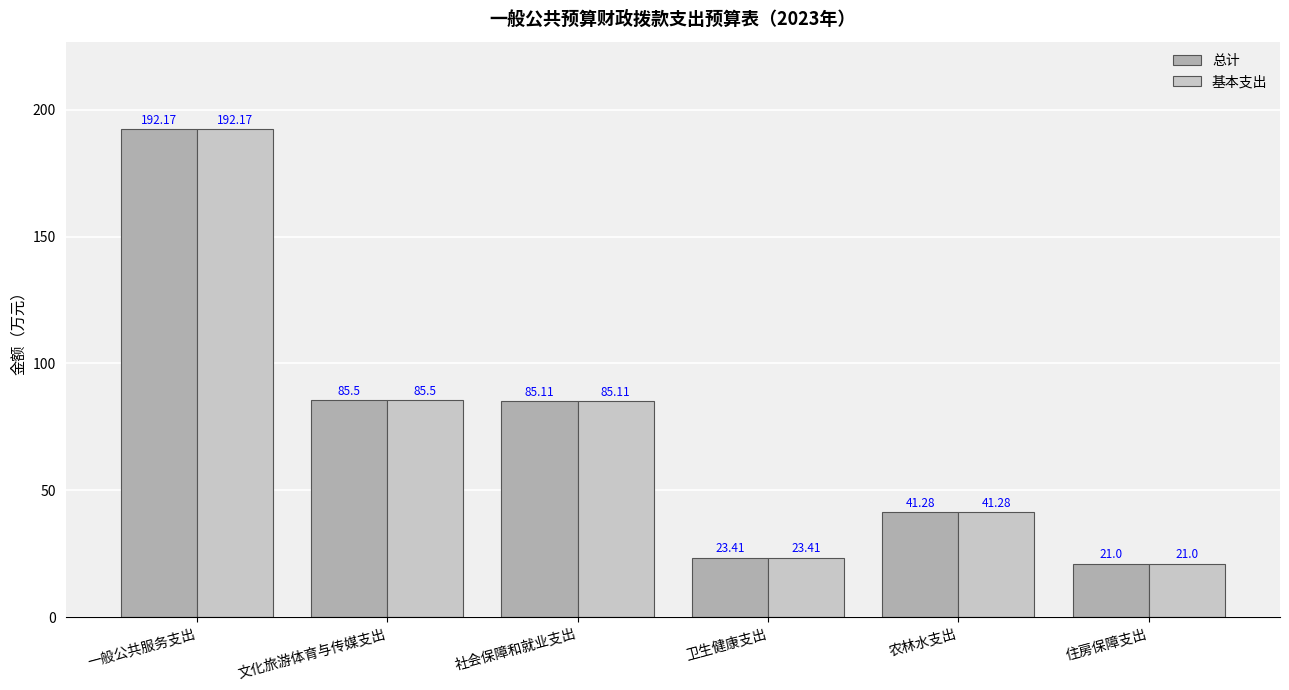

Which category has the lowest value in the 基本支出 series?

住房保障支出